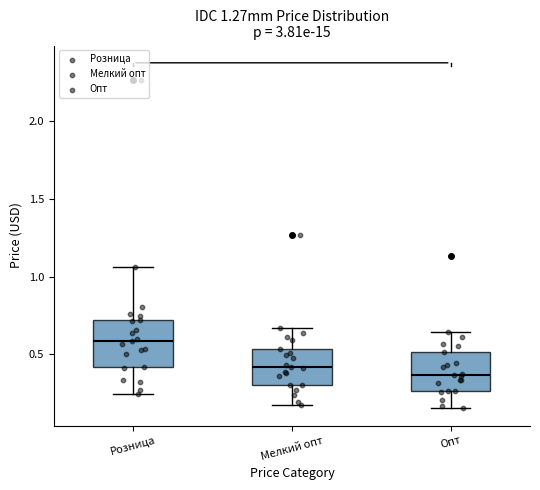

Which box has the highest median line?

Розница